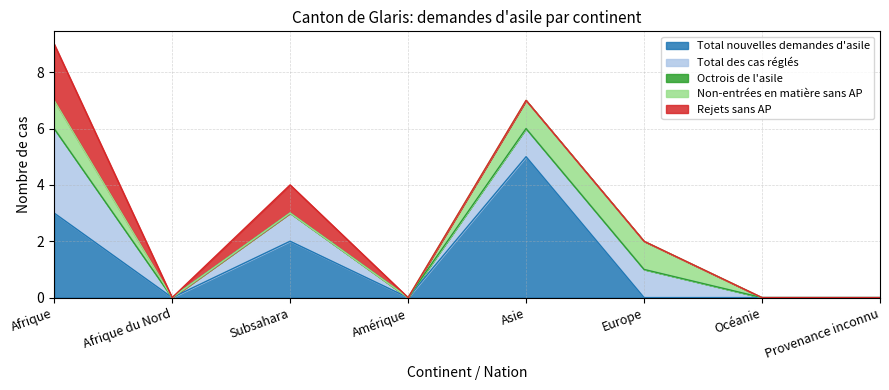

What is the highest value of the Total nouvelles demandes d'asile series?

5